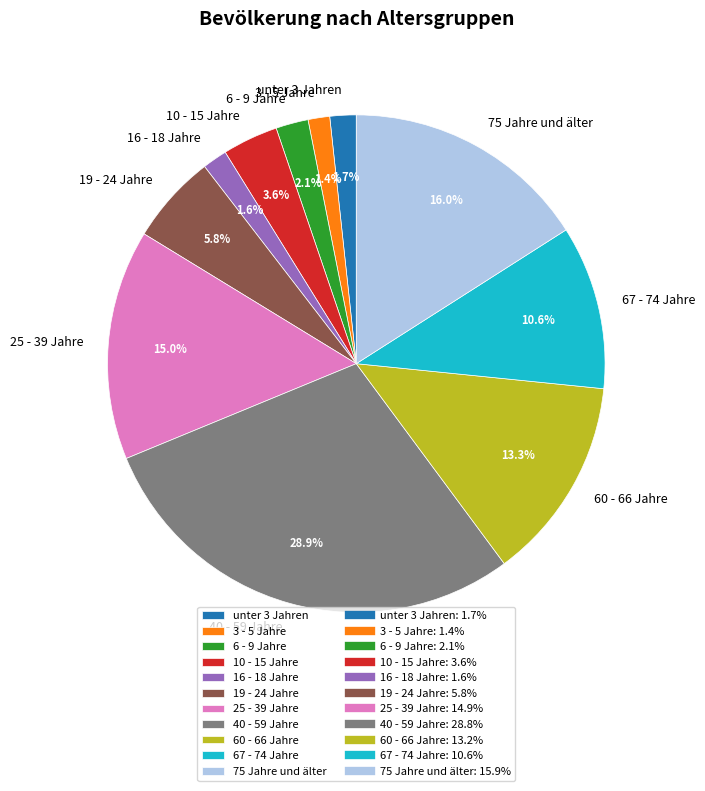

To the nearest percent, what is the average slice percentage?

9%